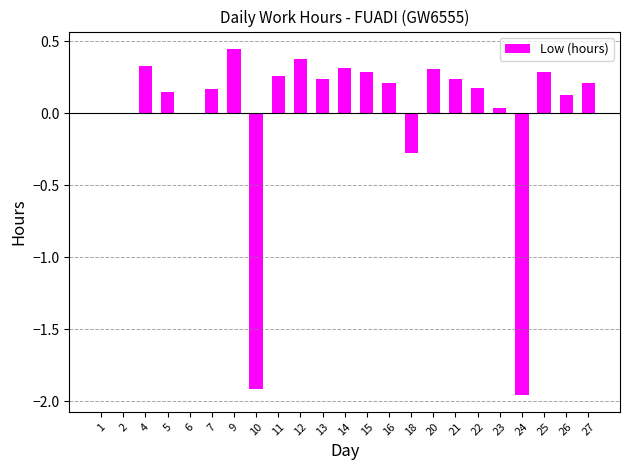

At which category does the chart reach its peak across all series?

9